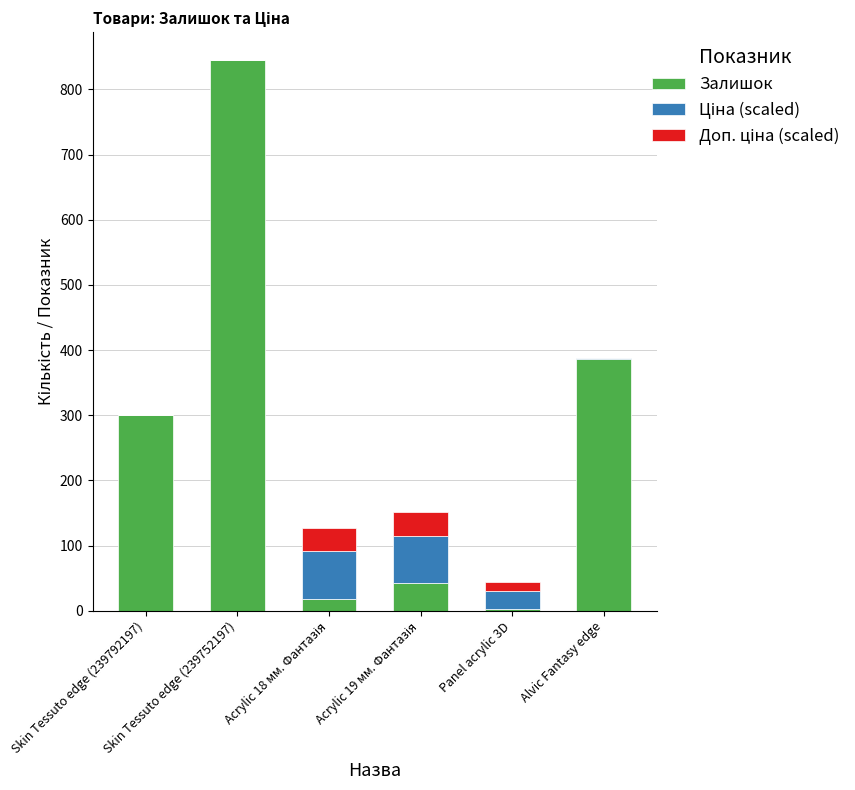

What is the maximum value for Залишок?

845.0